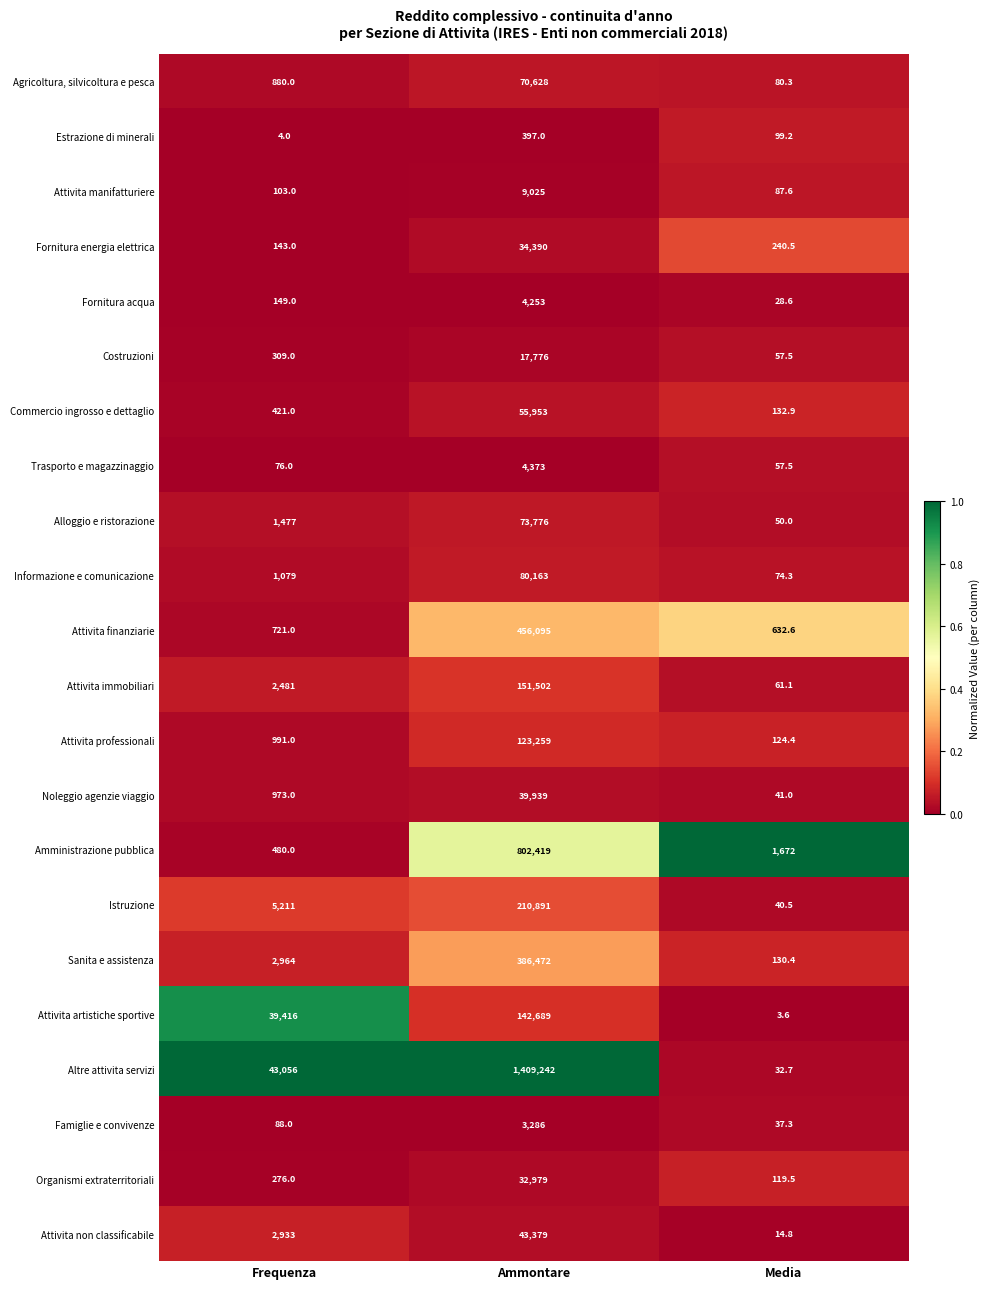

What is the total value across all series at Media?

3818.3